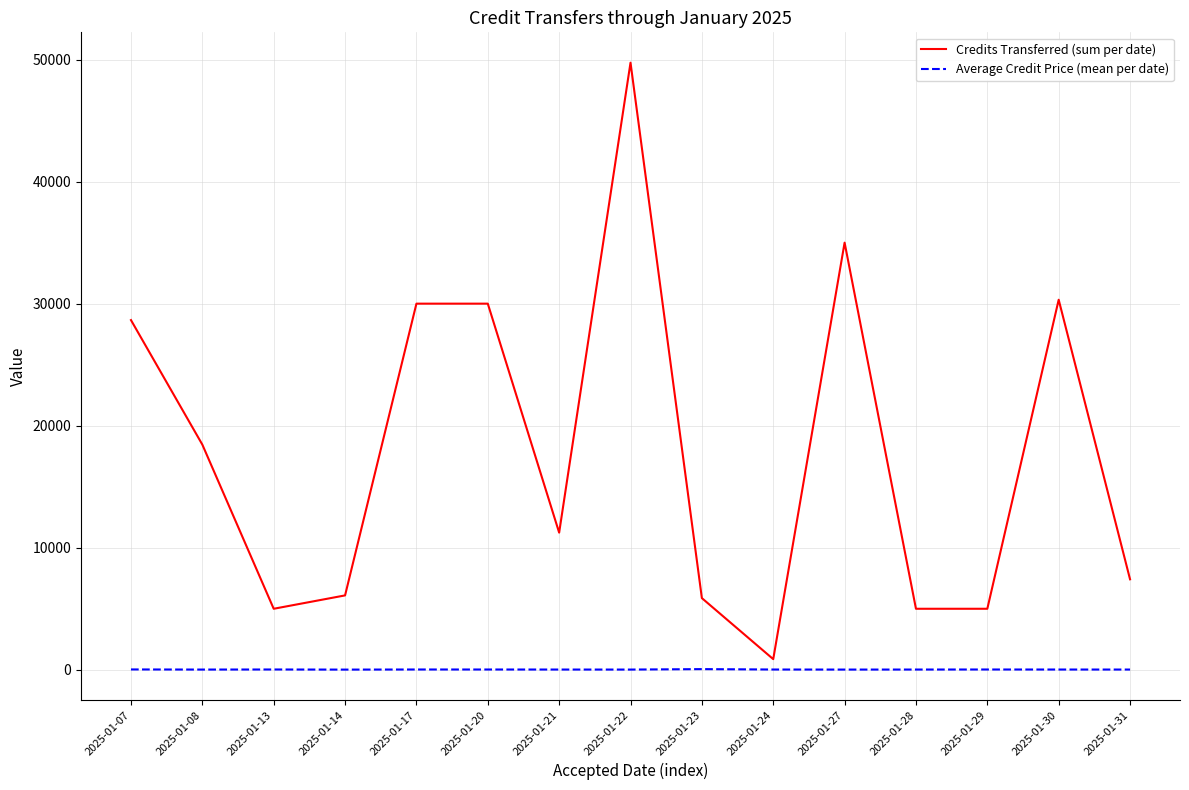

Between 2025-01-08 and 2025-01-13, which series saw the biggest shift?

Credits Transferred (sum per date)